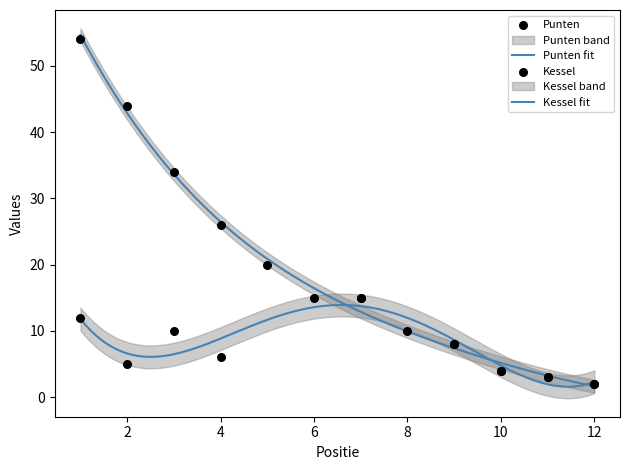

Which has a higher value, 6 or 9?

6